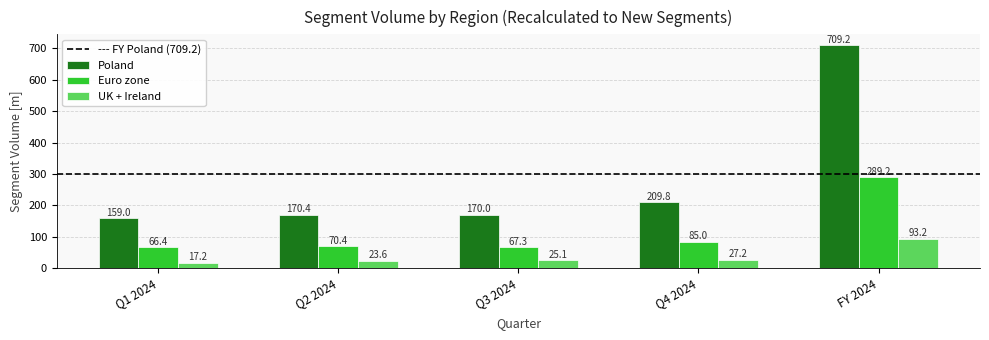

The value of Euro zone at Q3 2024 is 67.3. True or false?

True